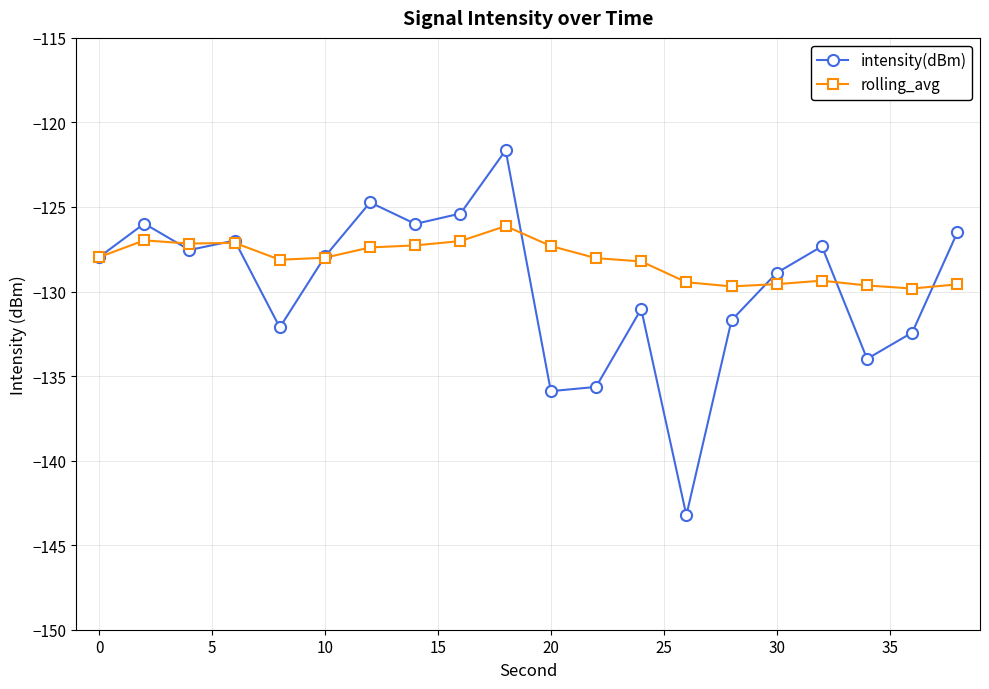

Rank the series by their maximum value, from highest to lowest.

intensity(dBm), rolling_avg